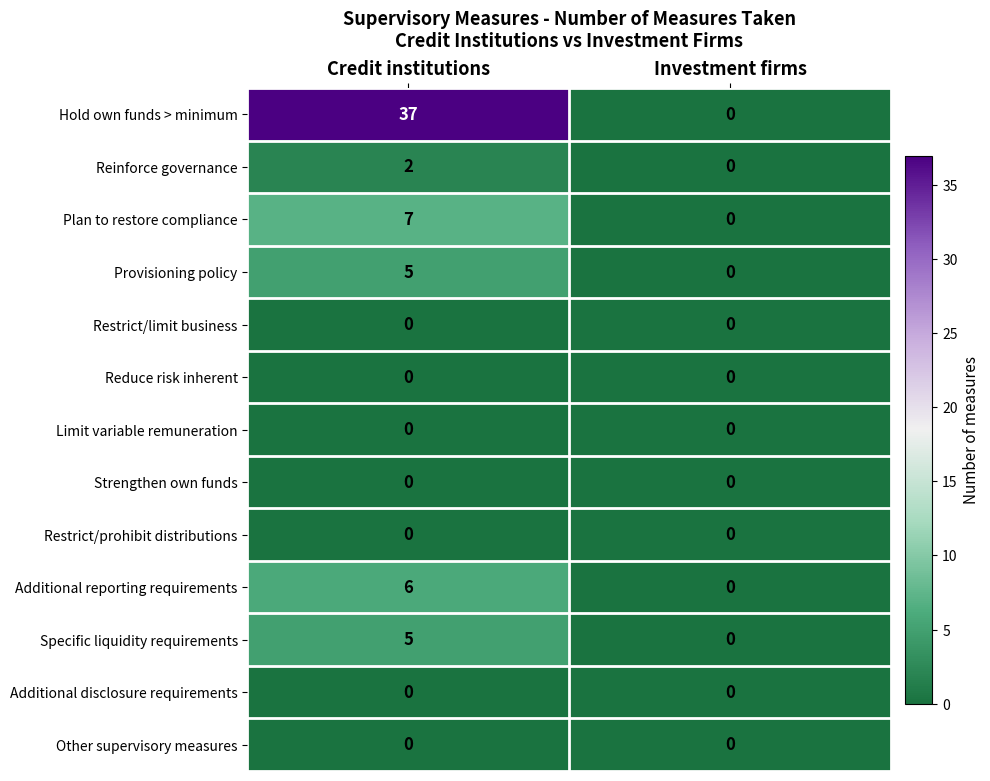

Which series has the widest spread of values?

Hold own funds > minimum